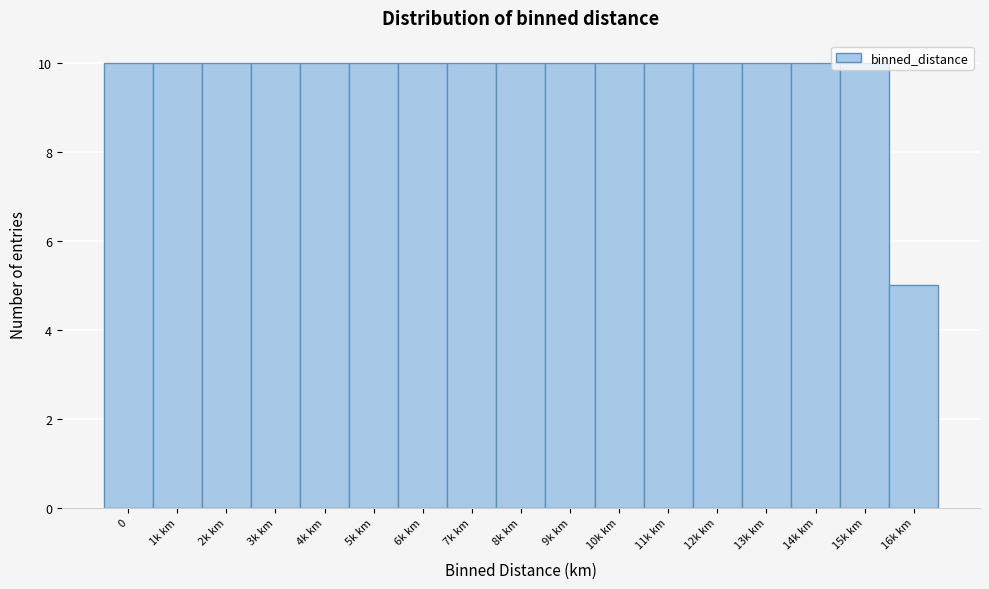

At which label is the value closest to 7?

16k km